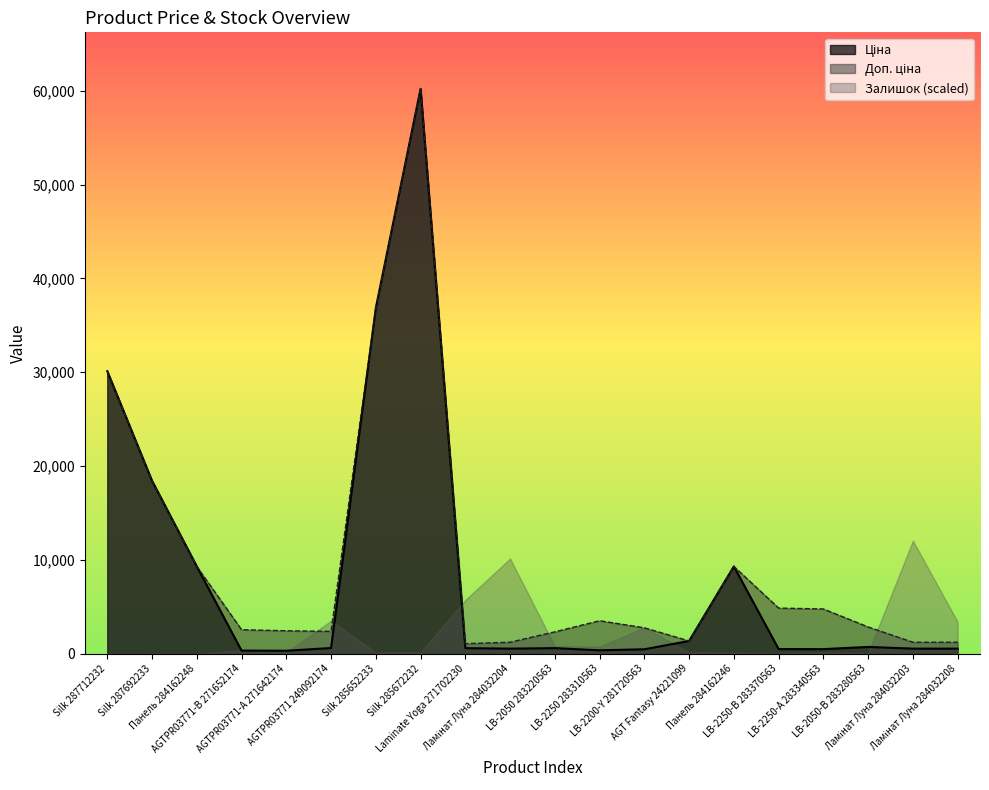

True or false: Доп. ціна and Ціна cross at least once.

False